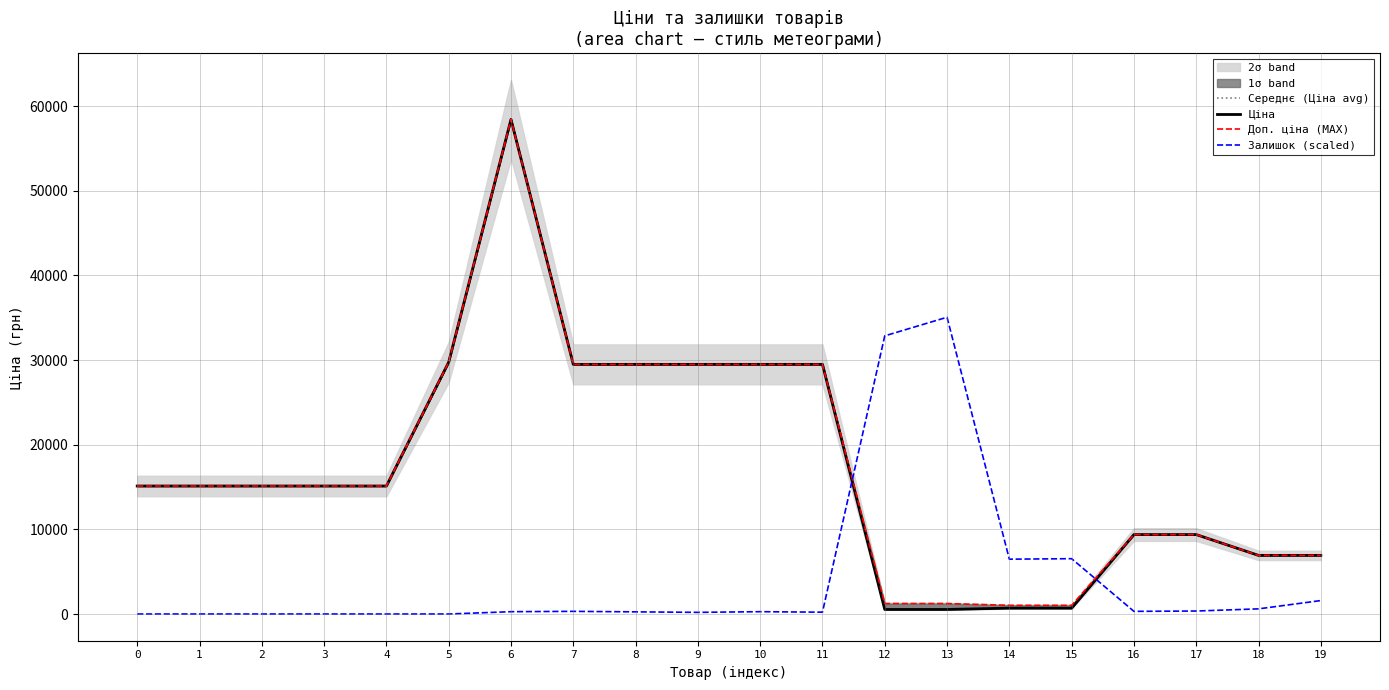

What is the sum of all Ціна values?

346315.9